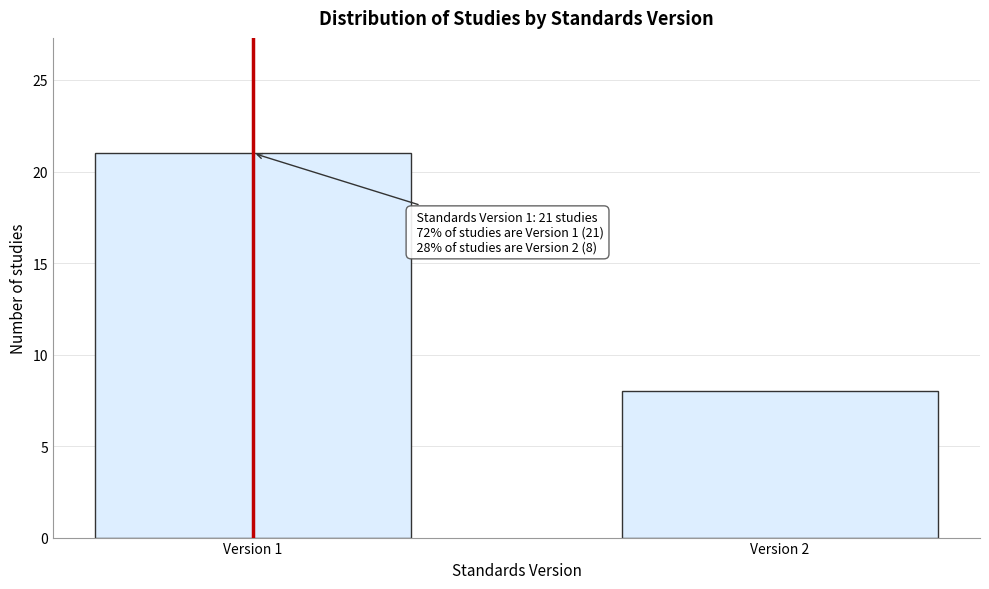

Reading left to right, transcribe all the data shown in this chart.

Version 1=21	Version 2=8